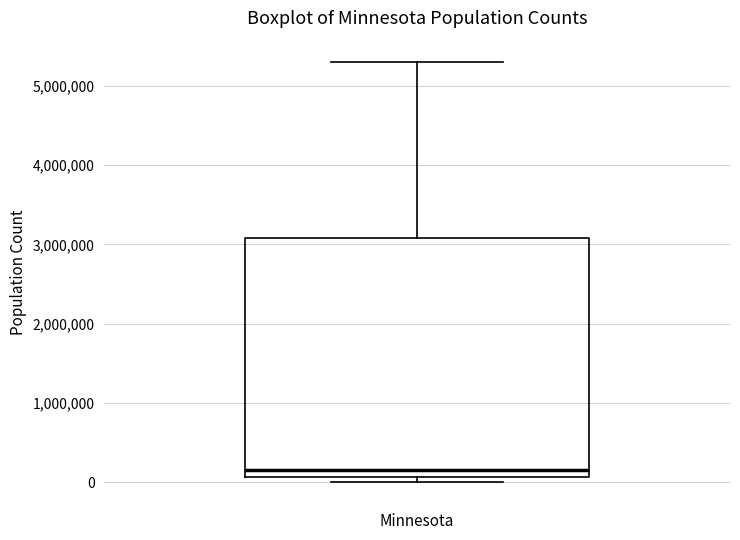

Transcribe this box plot: give where the median line is, the range the box spans, and where the two whiskers end, as read against the y-axis. The values are not printed on the chart, so give them approximately, as read against the axis.

median 100000 (just above the box's lower edge), box 100000 to 3100000, whiskers 0 to 5300000